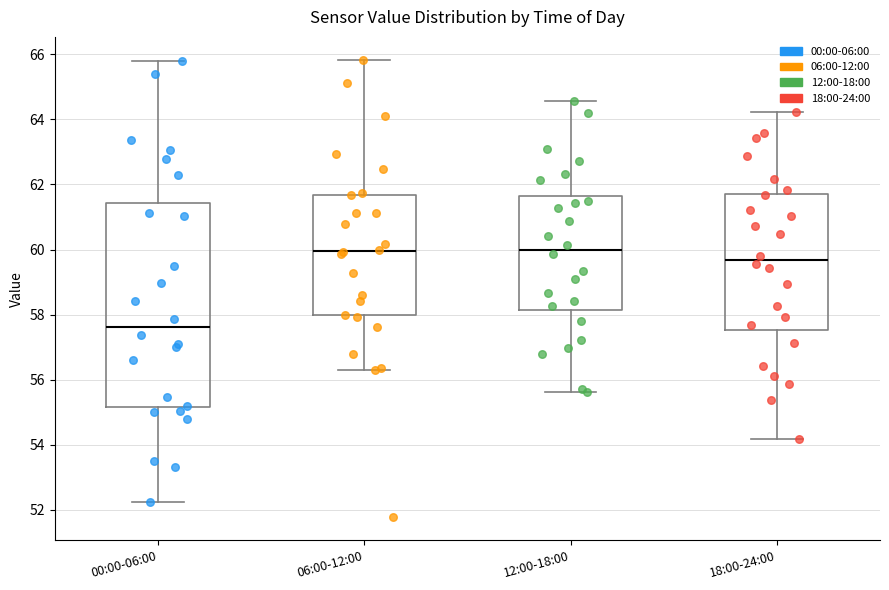

Which box is the tallest, from its lower edge to its upper edge?

00:00-06:00